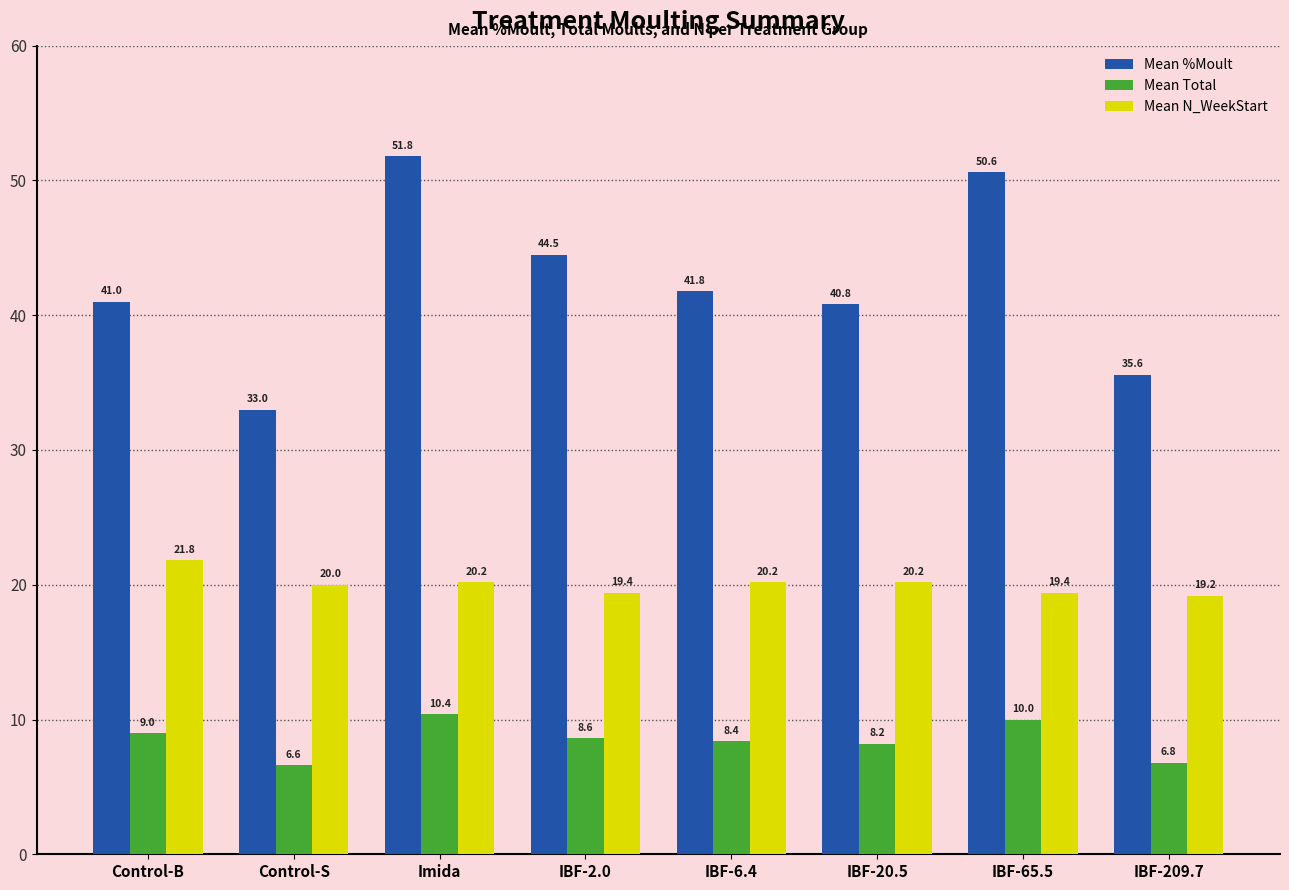

What is the total value across all series at Imida?

82.4